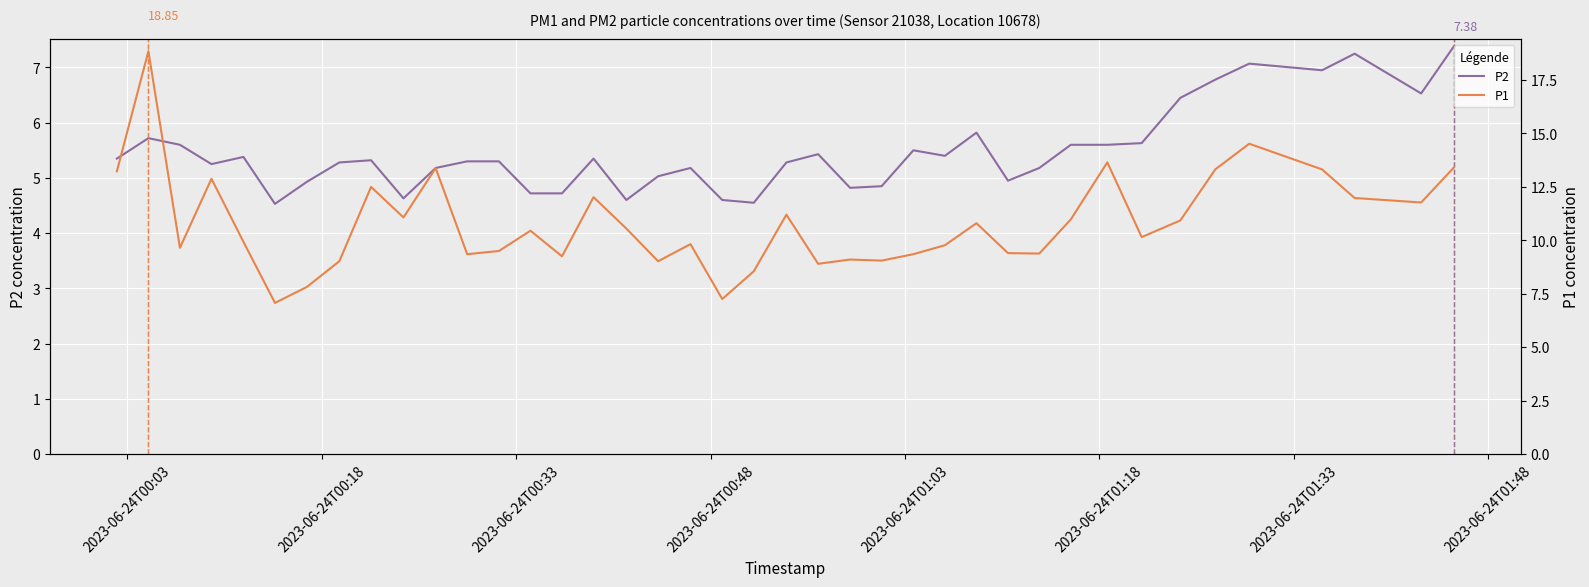

How many series are shown in this chart?

2